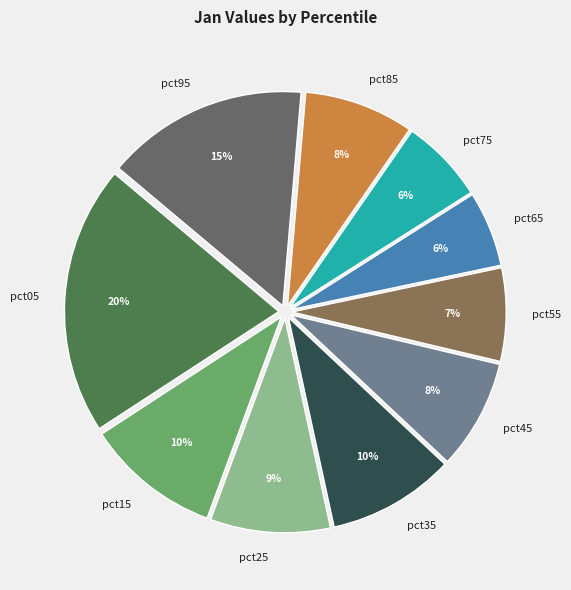

Combined, do pct25 and pct75 account for over 50%?

No